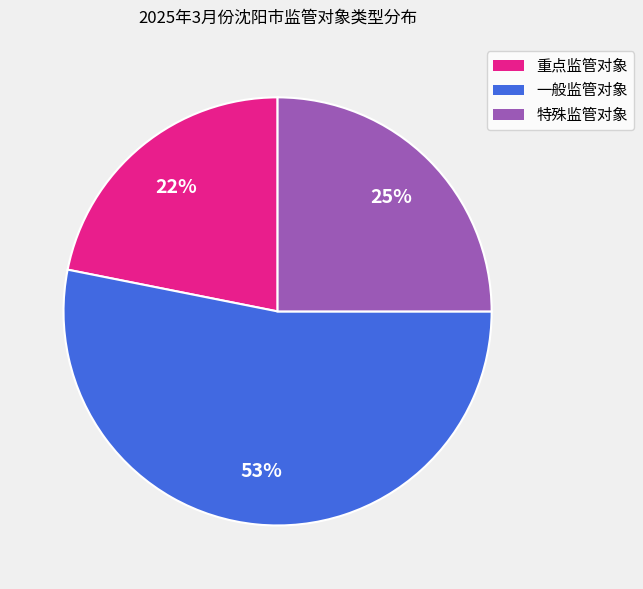

Which has a higher value, 一般监管对象 or 特殊监管对象?

一般监管对象